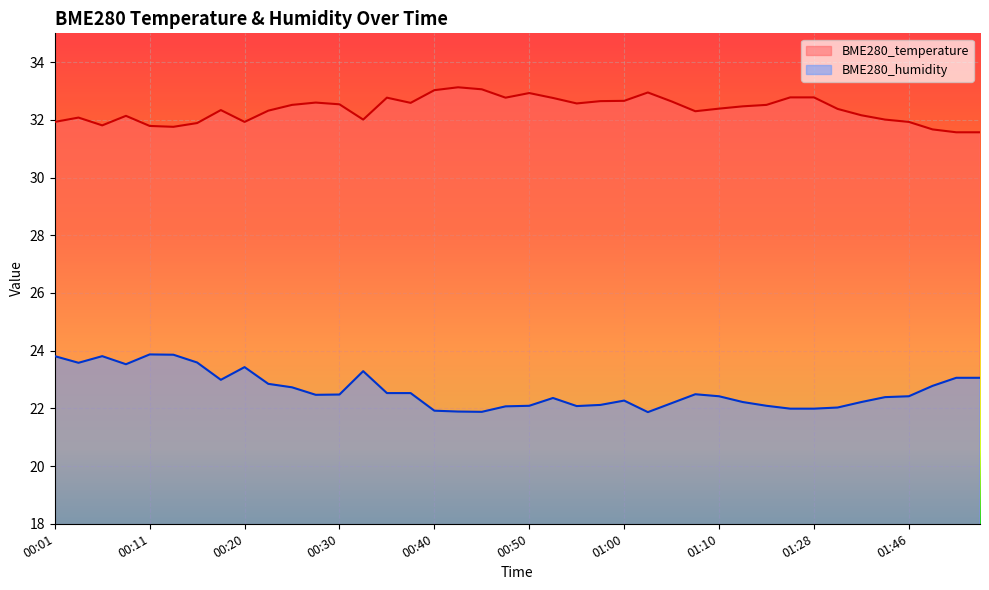

List the series in order of their overall mean, highest first.

BME280_temperature, BME280_humidity